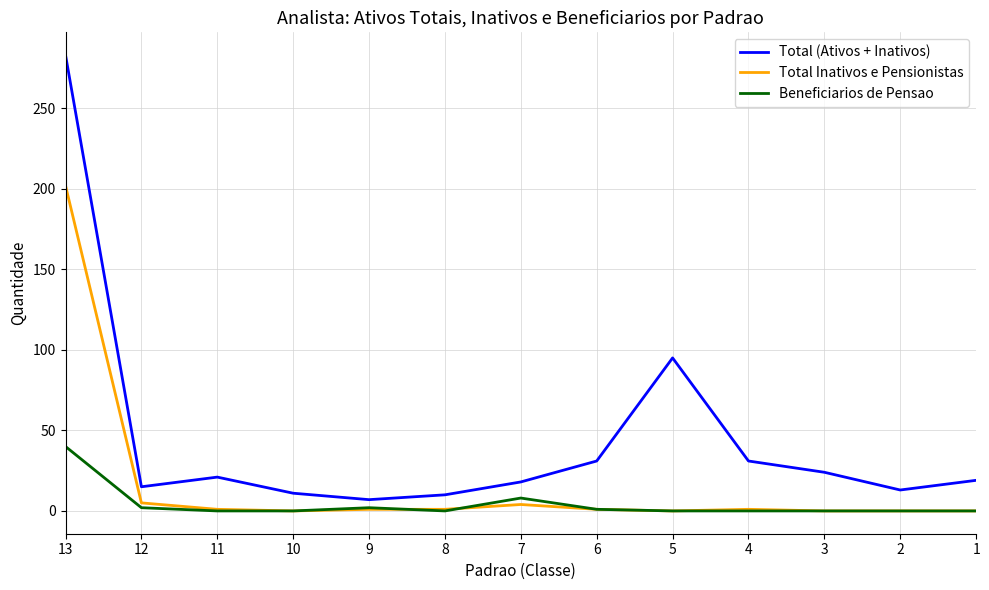

Is this an area chart (filled region under the line)?

No